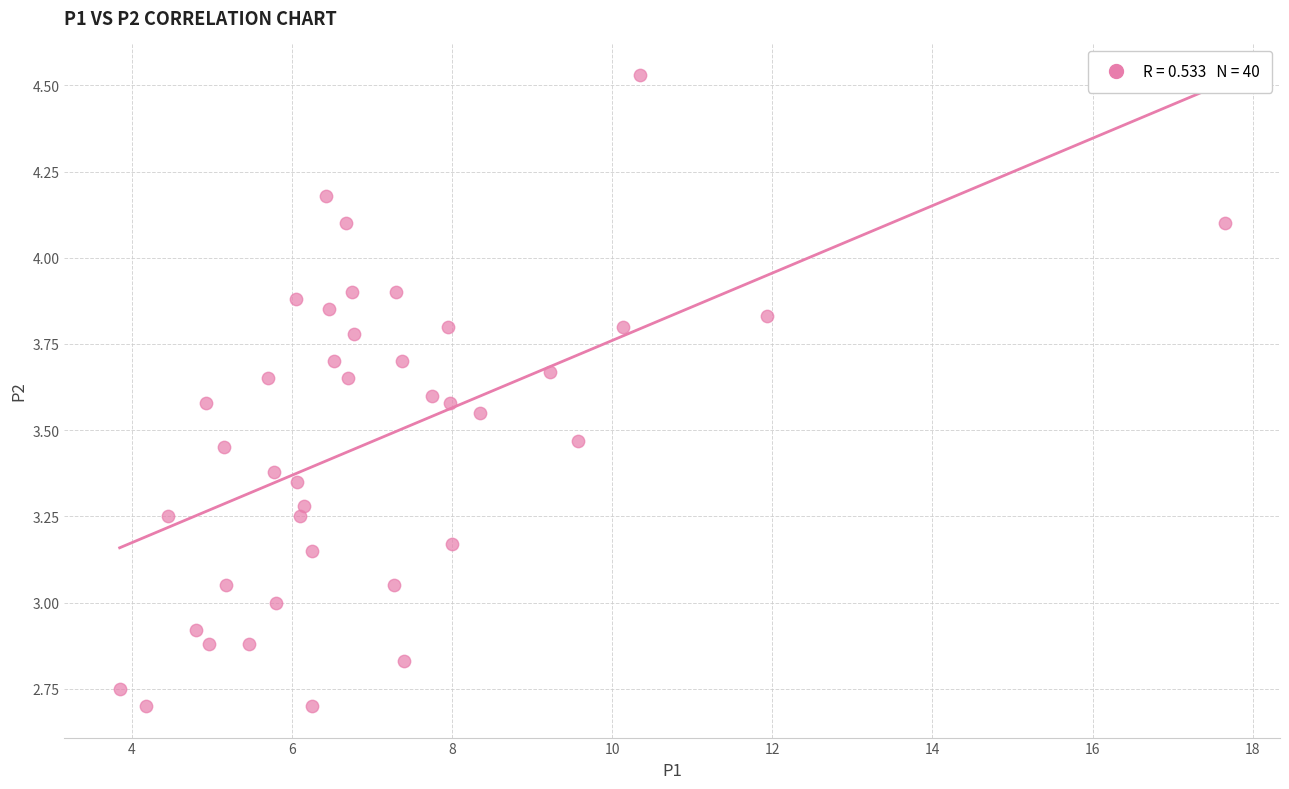

What is the range of Y values (max minus min)?

1.8